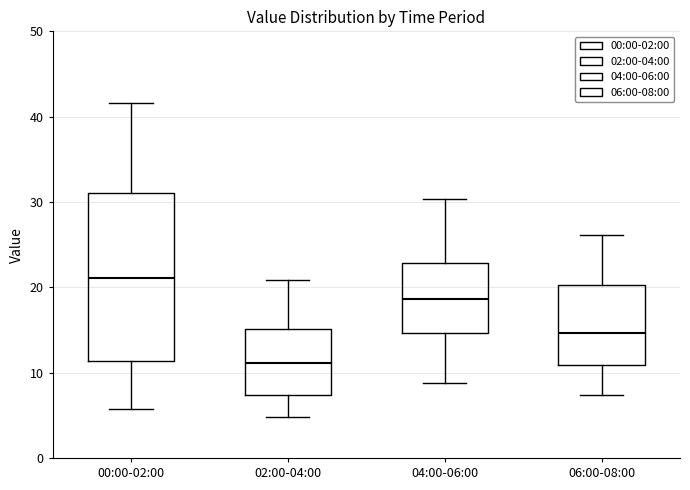

Which box's median line is the highest?

00:00-02:00